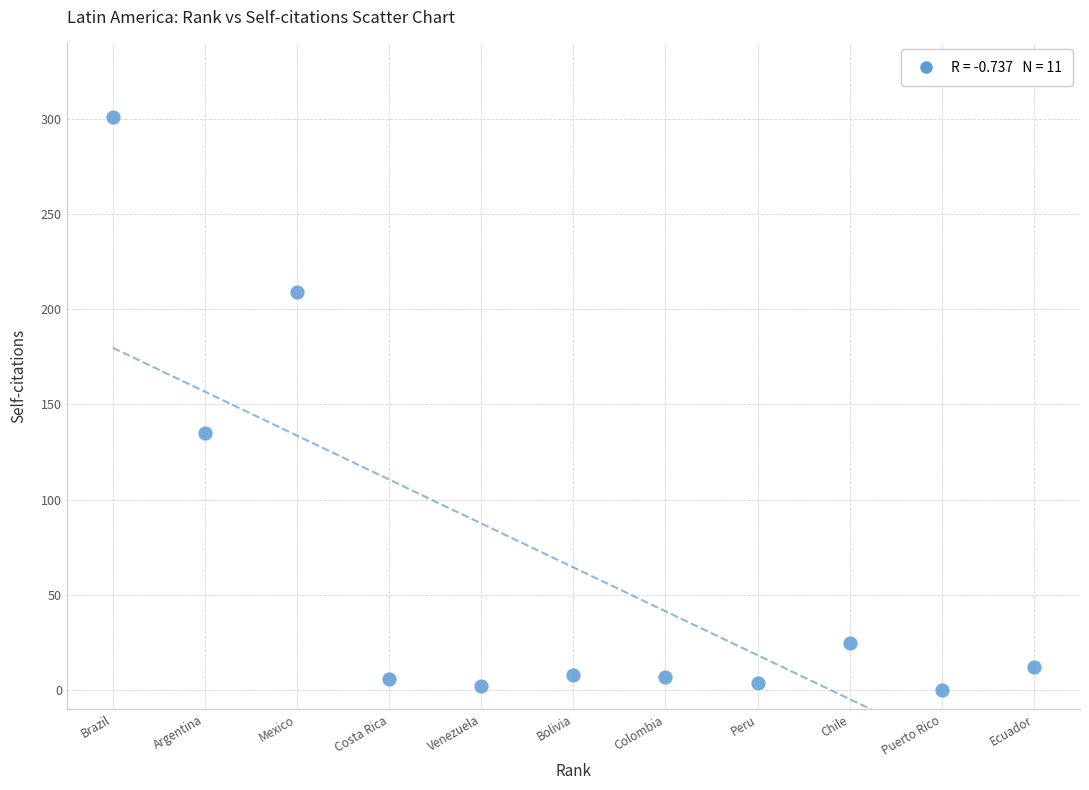

What Y value in the scatter plot is closest to 150?

135